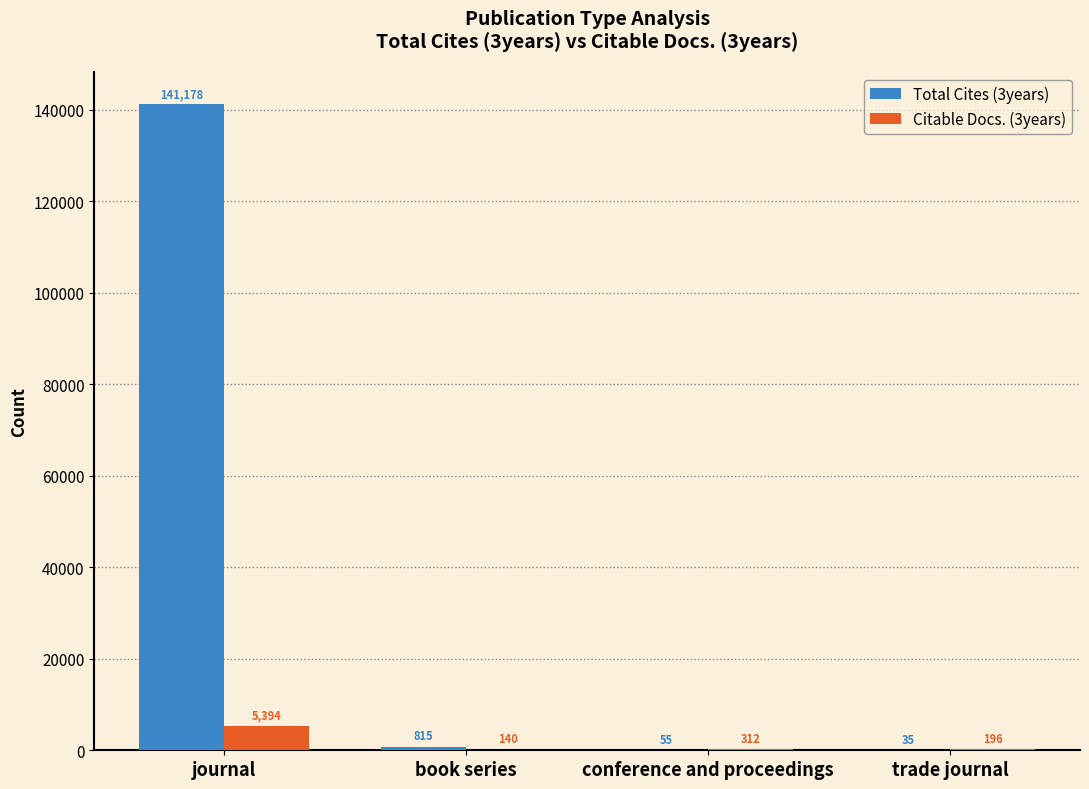

At which label does Citable Docs. (3years) first exceed 312?

journal